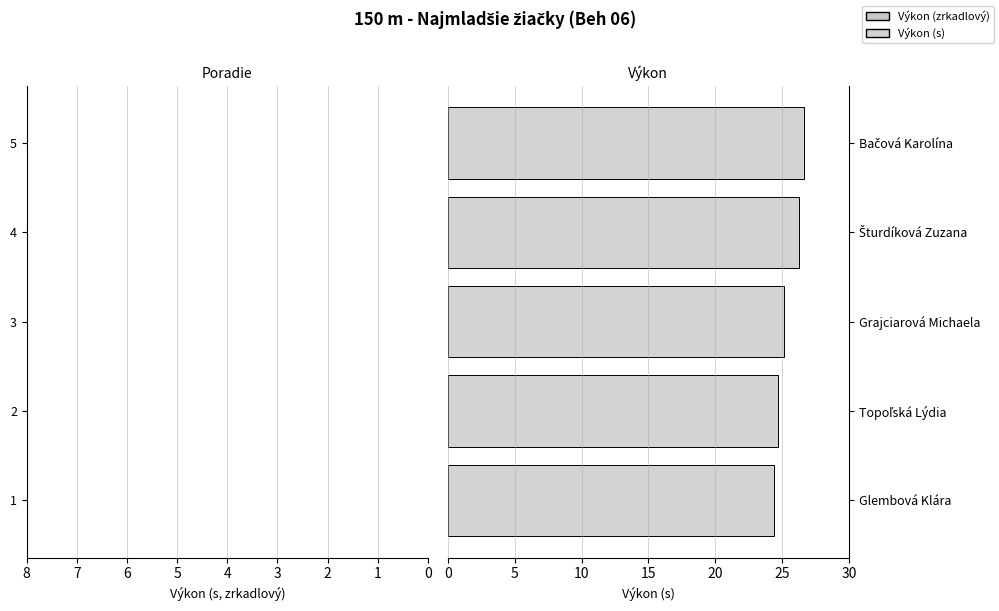

Count the number of categories in the chart.

5